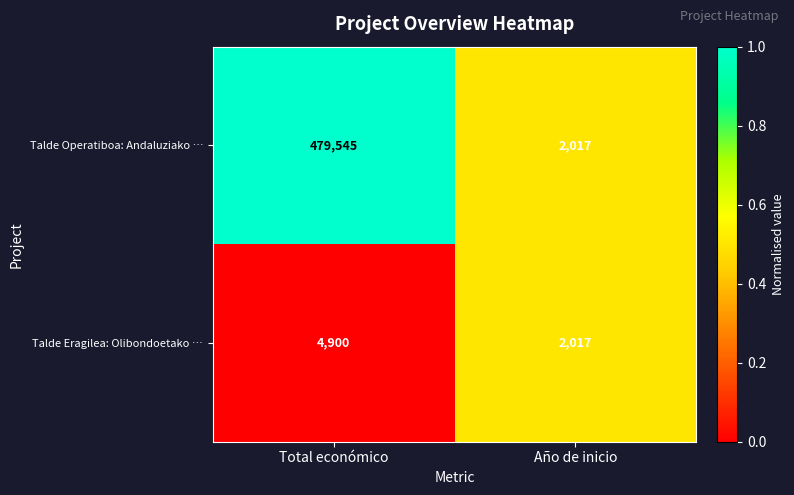

What is the difference between the Talde Operatiboa: Andaluziako … values at Año de inicio and Total económico?

477528